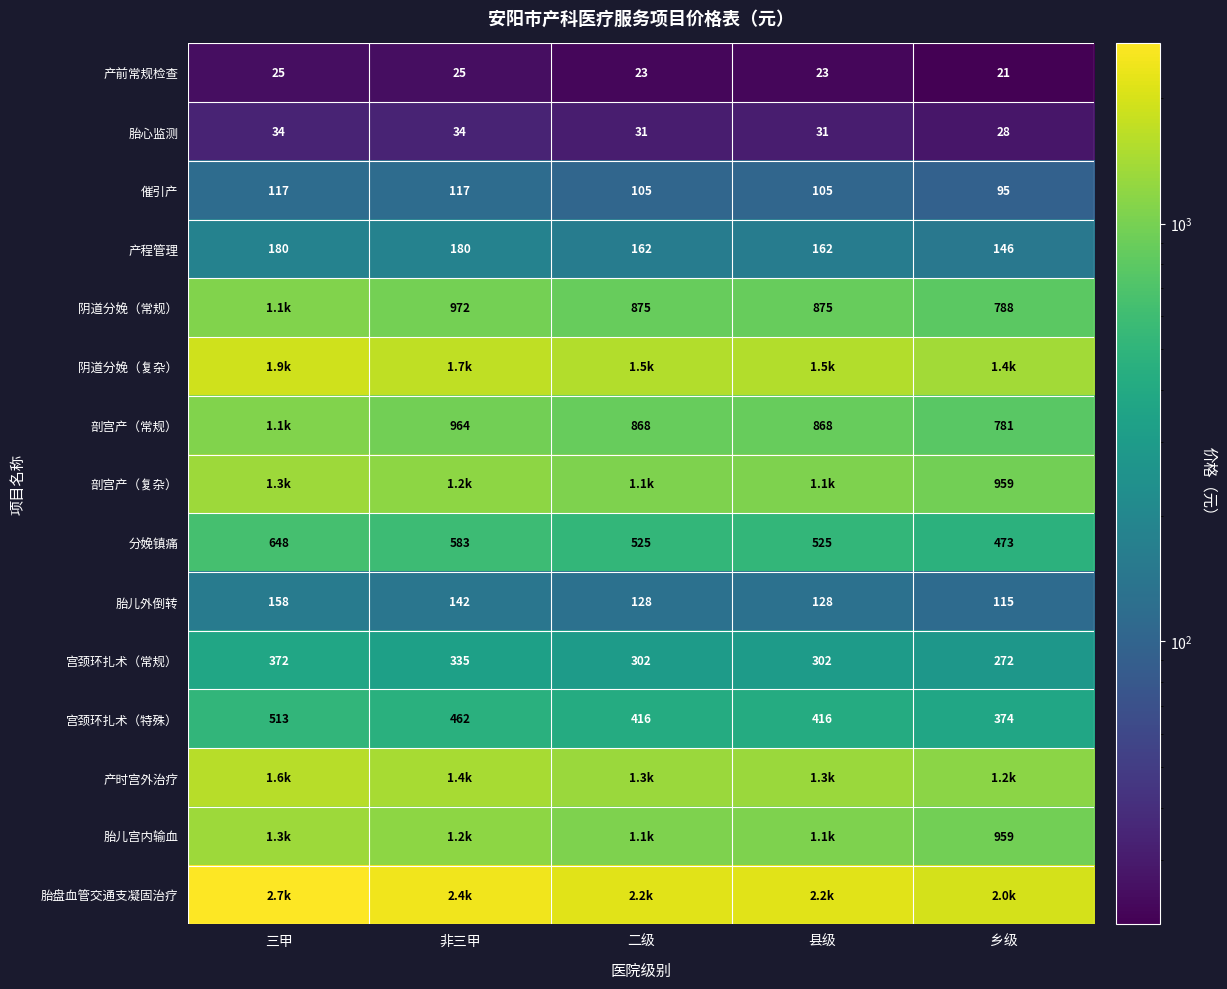

The 产前常规检查 series shows 11 at 县级. True or false?

False